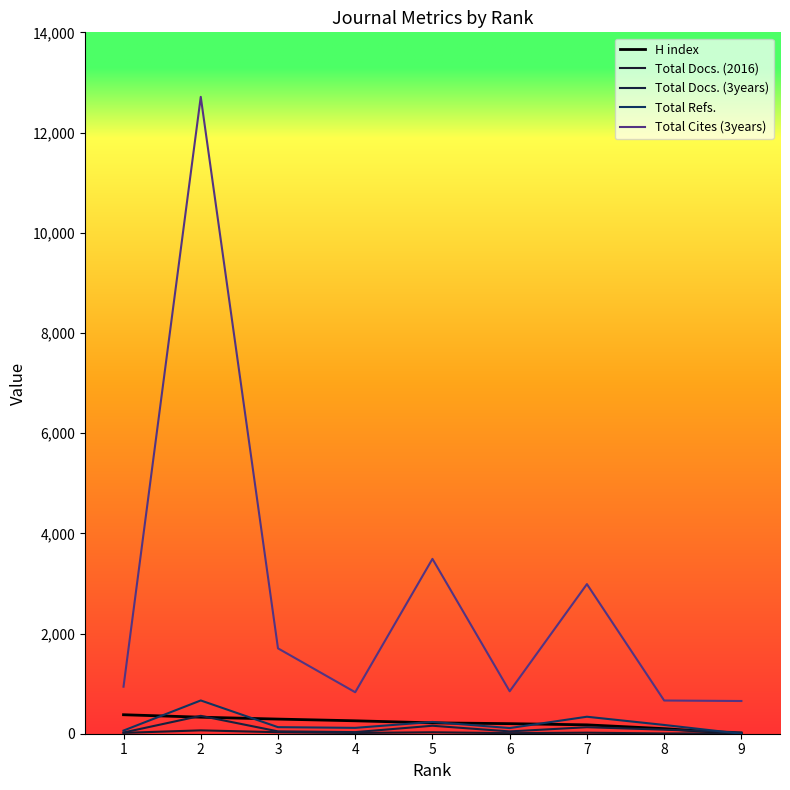

Does the chart display data point markers on the line(s)?

No